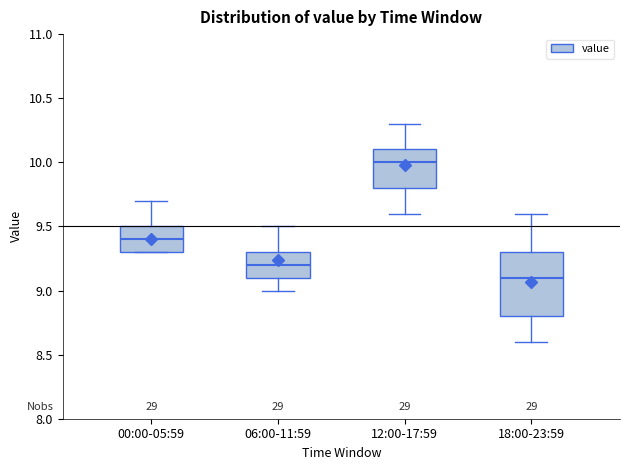

Which box has the lowest median line?

18:00-23:59